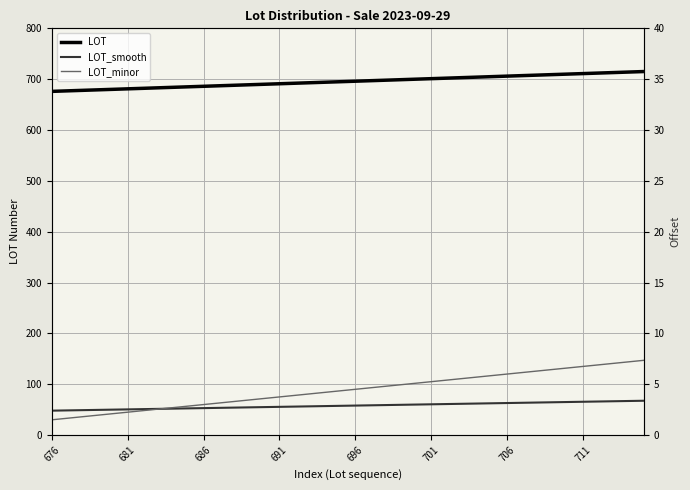

True or false: LOT and LOT_minor cross at least once.

False